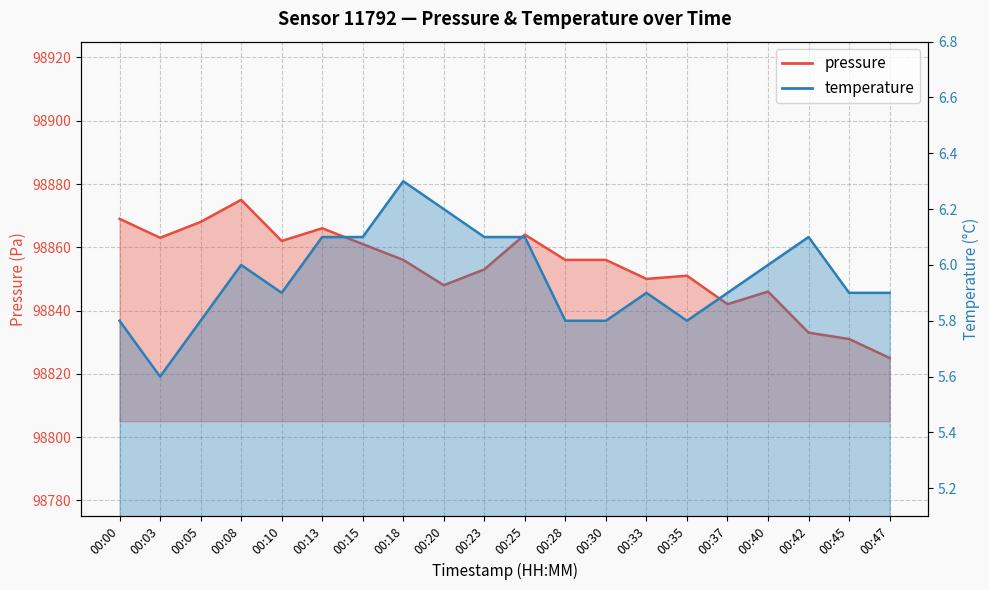

List the series in order of their overall mean, lowest first.

temperature, pressure